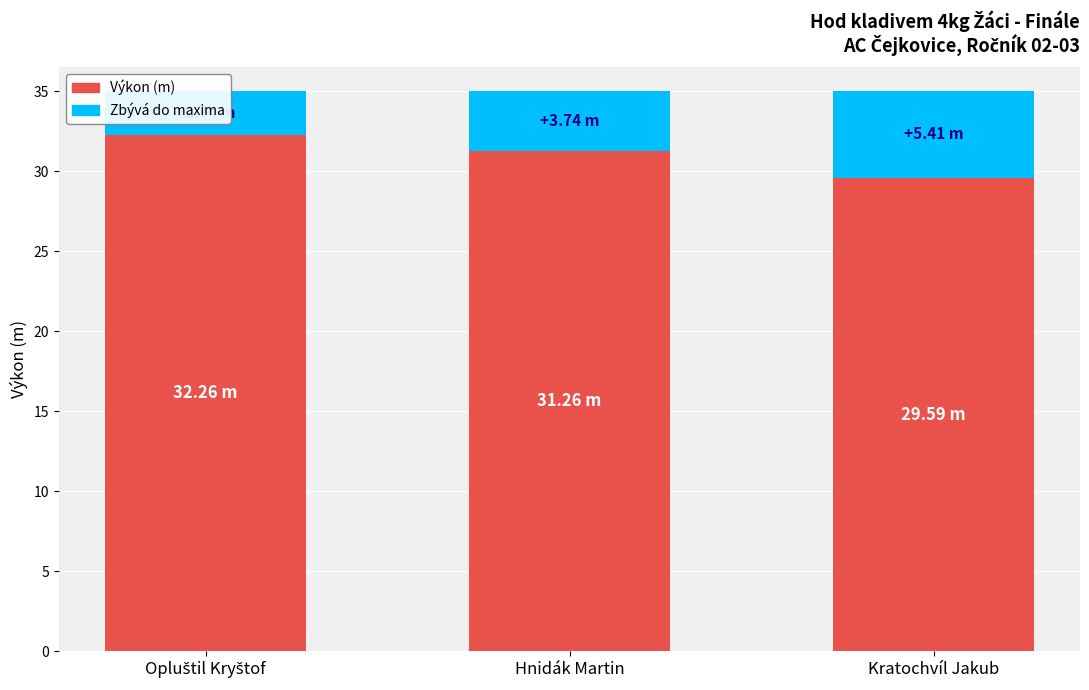

The Výkon series shows 31.3 at Hnidák Martin. True or false?

True